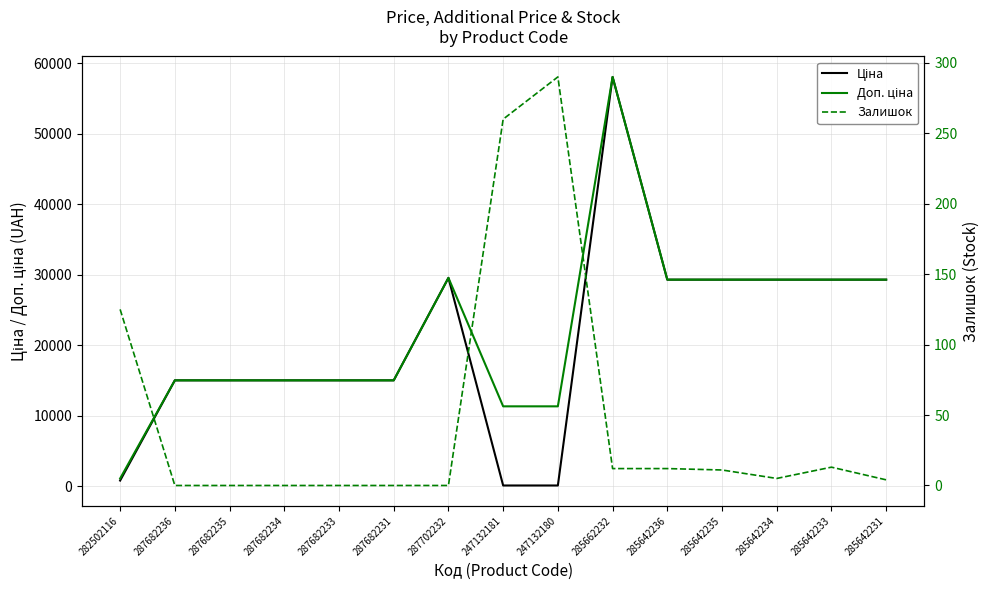

Reading right to left, what are all the values shown in this chart?

Ціна: 29294.9	29294.9	29294.9	29294.9	29294.9	58037.0	113.3	113.3	29548.9	15019.2	15019.2	15019.2	15019.2	15019.2	813.0
Доп. ціна: 29294.9	29294.9	29294.9	29294.9	29294.9	58037.0	11334.0	11334.0	29548.9	15019.2	15019.2	15019.2	15019.2	15019.2	1101.8
Залишок: 4.0	13.0	5.0	11.0	12.0	12.0	290.0	260.0	0.0	0.0	0.0	0.0	0.0	0.0	125.0